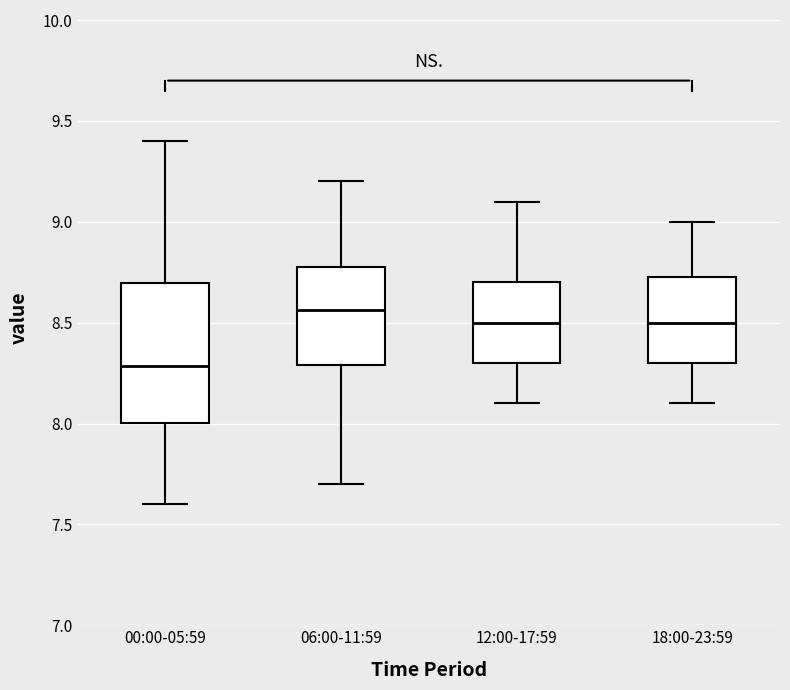

Which box's median line is the lowest?

00:00-05:59